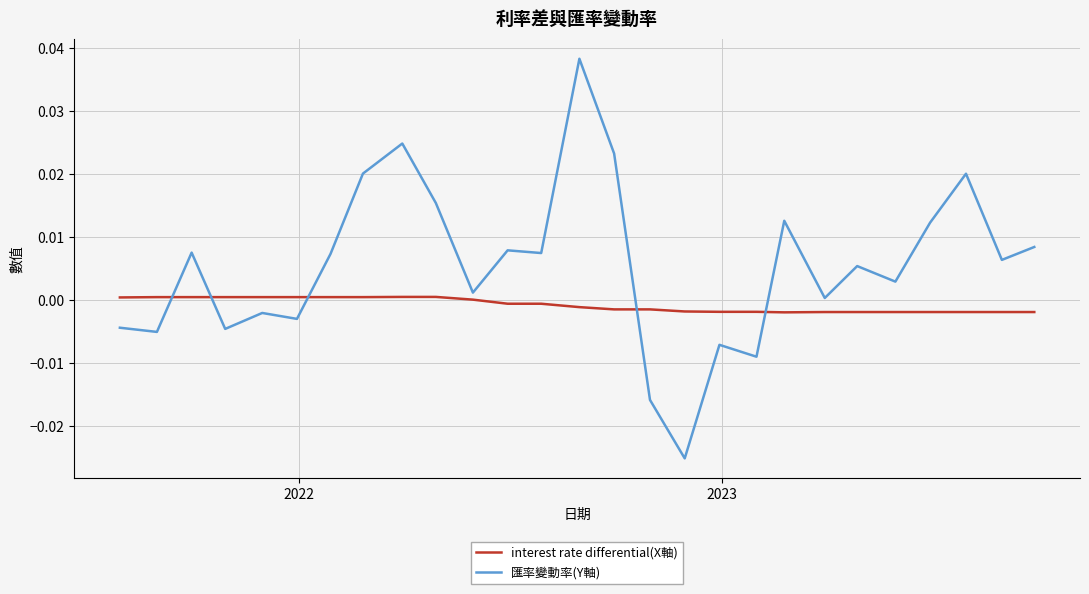

True or false: interest rate differential(X軸) and 匯率變動率(Y軸) intersect in this chart.

True